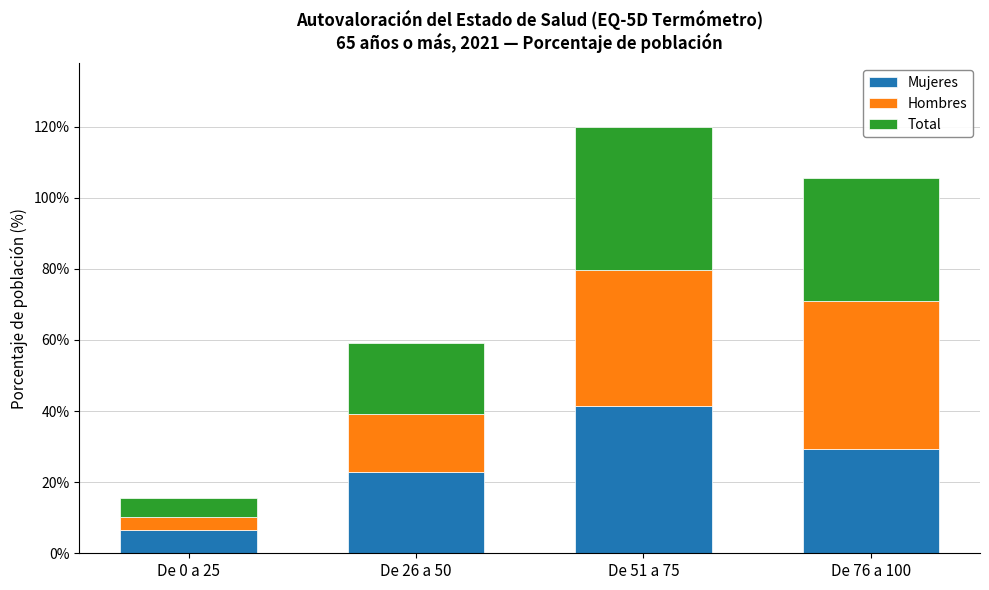

How many bars are there in total?

4